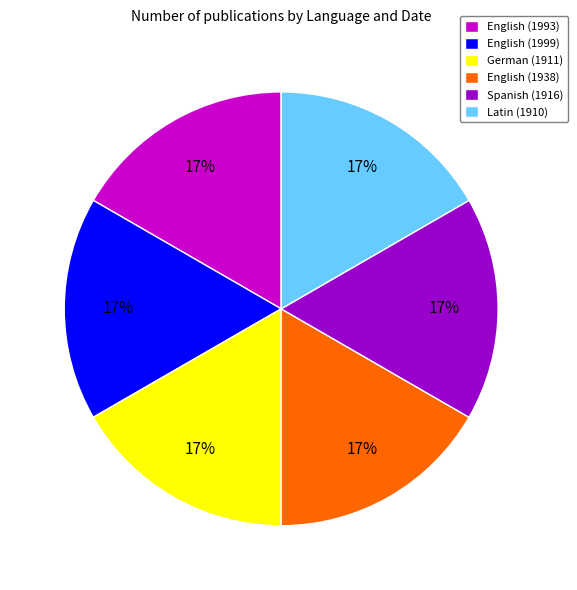

How many slices are in this pie chart?

6